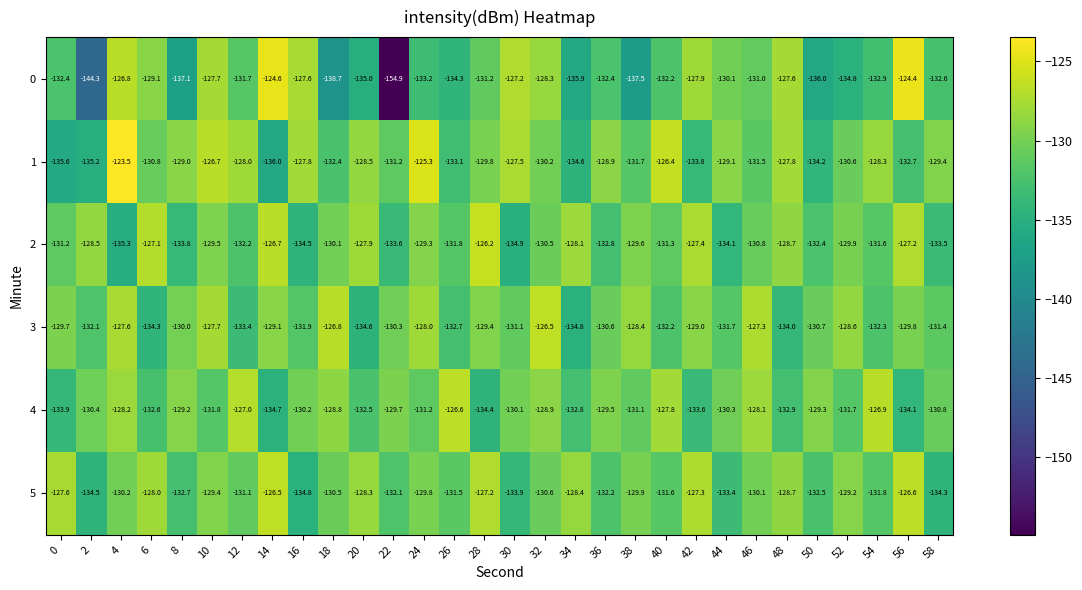

The value of 3 at 18 is -25.9. True or false?

False